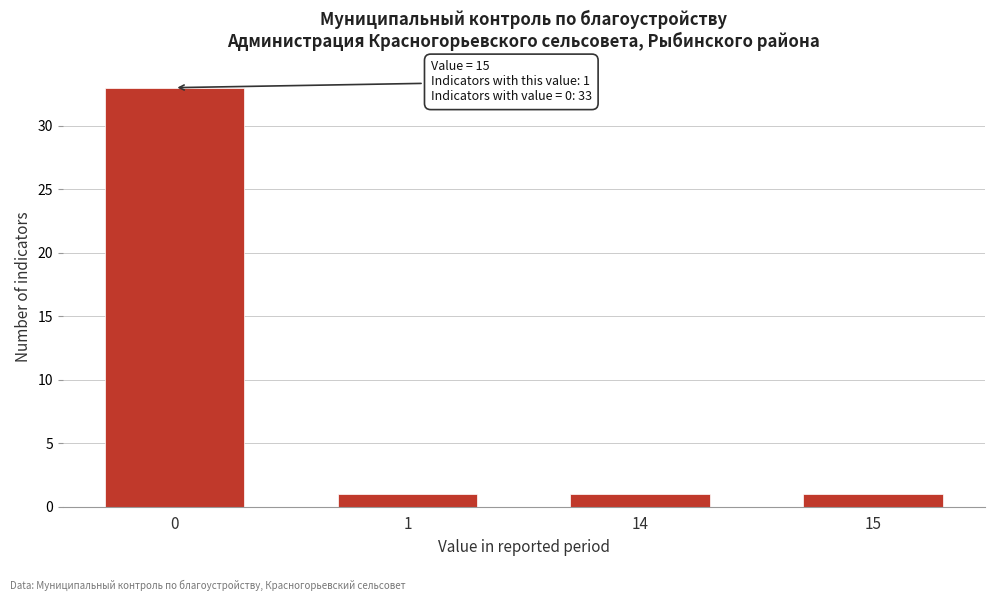

Reading left to right, what are all the values shown in this chart?

33	1	1	1